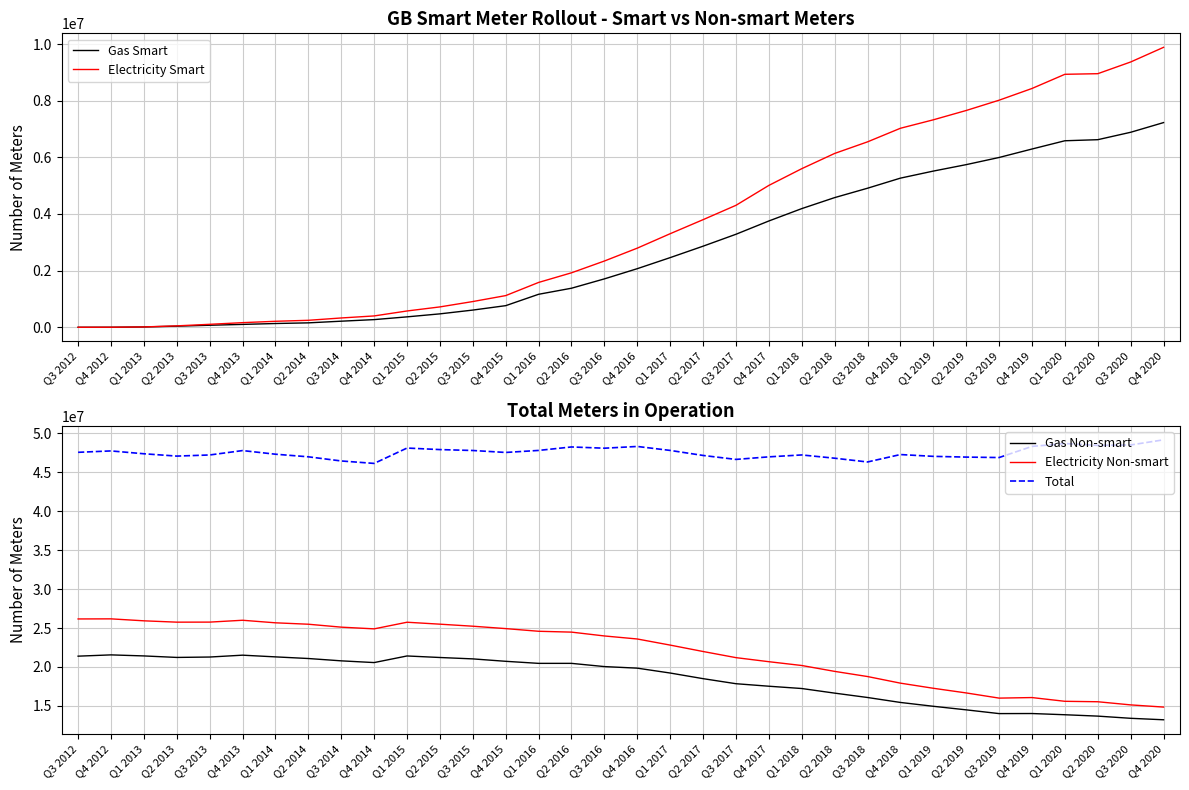

Reading right to left, what are all the values shown in this chart?

Gas Smart: Q4 2020=7227534	Q3 2020=6885507	Q2 2020=6623632	Q1 2020=6585917	Q4 2019=6294285	Q3 2019=5995365	Q2 2019=5742799	Q1 2019=5515114	Q4 2018=5266181	Q3 2018=4910018	Q2 2018=4578464	Q1 2018=4189869	Q4 2017=3753303	Q3 2017=3284119	Q2 2017=2863132	Q1 2017=2459603	Q4 2016=2069121	Q3 2016=1708885	Q2 2016=1379036	Q1 2016=1164957	Q4 2015=763341	Q3 2015=607412	Q2 2015=473819	Q1 2015=367857	Q4 2014=270589	Q3 2014=215069	Q2 2014=156190	Q1 2014=132972	Q4 2013=101728	Q3 2013=72113	Q2 2013=39337	Q1 2013=11991	Q4 2012=1461	Q3 2012=124
Electricity Smart: Q4 2020=9884841	Q3 2020=9367496	Q2 2020=8953977	Q1 2020=8932589	Q4 2019=8431865	Q3 2019=8017974	Q2 2019=7654779	Q1 2019=7325328	Q4 2018=7027058	Q3 2018=6547243	Q2 2018=6137997	Q1 2018=5599628	Q4 2017=5009188	Q3 2017=4306175	Q2 2017=3799349	Q1 2017=3303814	Q4 2016=2794169	Q3 2016=2339537	Q2 2016=1923566	Q1 2016=1583193	Q4 2015=1118564	Q3 2015=908610	Q2 2015=719368	Q1 2015=575602	Q4 2014=400645	Q3 2014=328789	Q2 2014=246447	Q1 2014=211730	Q4 2013=163427	Q3 2013=104704	Q2 2013=50038	Q1 2013=12049	Q4 2012=1739	Q3 2012=132
Gas Non-smart: Q4 2020=13222177	Q3 2020=13411355	Q2 2020=13691730	Q1 2020=13867910	Q4 2019=14023880	Q3 2019=14015676	Q2 2019=14496277	Q1 2019=14953399	Q4 2018=15445560	Q3 2018=16082377	Q2 2018=16642965	Q1 2018=17234249	Q4 2017=17529114	Q3 2017=17851025	Q2 2017=18500128	Q1 2017=19222403	Q4 2016=19847570	Q3 2016=20049140	Q2 2016=20462897	Q1 2016=20462581	Q4 2015=20726526	Q3 2015=21037144	Q2 2015=21215177	Q1 2015=21412608	Q4 2014=20564248	Q3 2014=20786028	Q2 2014=21085263	Q1 2014=21294944	Q4 2013=21513727	Q3 2013=21275065	Q2 2013=21224171	Q1 2013=21416951	Q4 2012=21550984	Q3 2012=21387053
Electricity Non-smart: Q4 2020=14852091	Q3 2020=15132341	Q2 2020=15536534	Q1 2020=15593200	Q4 2019=16073174	Q3 2019=16002566	Q2 2019=16667334	Q1 2019=17265694	Q4 2018=17922870	Q3 2018=18771766	Q2 2018=19434593	Q1 2018=20188355	Q4 2017=20676394	Q3 2017=21197581	Q2 2017=21985359	Q1 2017=22807443	Q4 2016=23591156	Q3 2016=23980487	Q2 2016=24472243	Q1 2016=24581589	Q4 2015=24923979	Q3 2015=25230570	Q2 2015=25492318	Q1 2015=25741447	Q4 2014=24890373	Q3 2014=25110093	Q2 2014=25485350	Q1 2014=25667602	Q4 2013=25994868	Q3 2013=25757248	Q2 2013=25751659	Q1 2013=25923120	Q4 2012=26174965	Q3 2012=26163247
Total: Q4 2020=49152760	Q3 2020=48494089	Q2 2020=48437932	Q1 2020=48675609	Q4 2019=48308192	Q3 2019=46879082	Q2 2019=46936829	Q1 2019=47032201	Q4 2018=47263019	Q3 2018=46311404	Q2 2018=46794019	Q1 2018=47212101	Q4 2017=46967999	Q3 2017=46638900	Q2 2017=47147968	Q1 2017=47793263	Q4 2016=48302016	Q3 2016=48078049	Q2 2016=48237742	Q1 2016=47792320	Q4 2015=47532410	Q3 2015=47783736	Q2 2015=47900682	Q1 2015=48097514	Q4 2014=46125855	Q3 2014=46439979	Q2 2014=46973250	Q1 2014=47307248	Q4 2013=47773750	Q3 2013=47209130	Q2 2013=47065205	Q1 2013=47364111	Q4 2012=47729149	Q3 2012=47550556